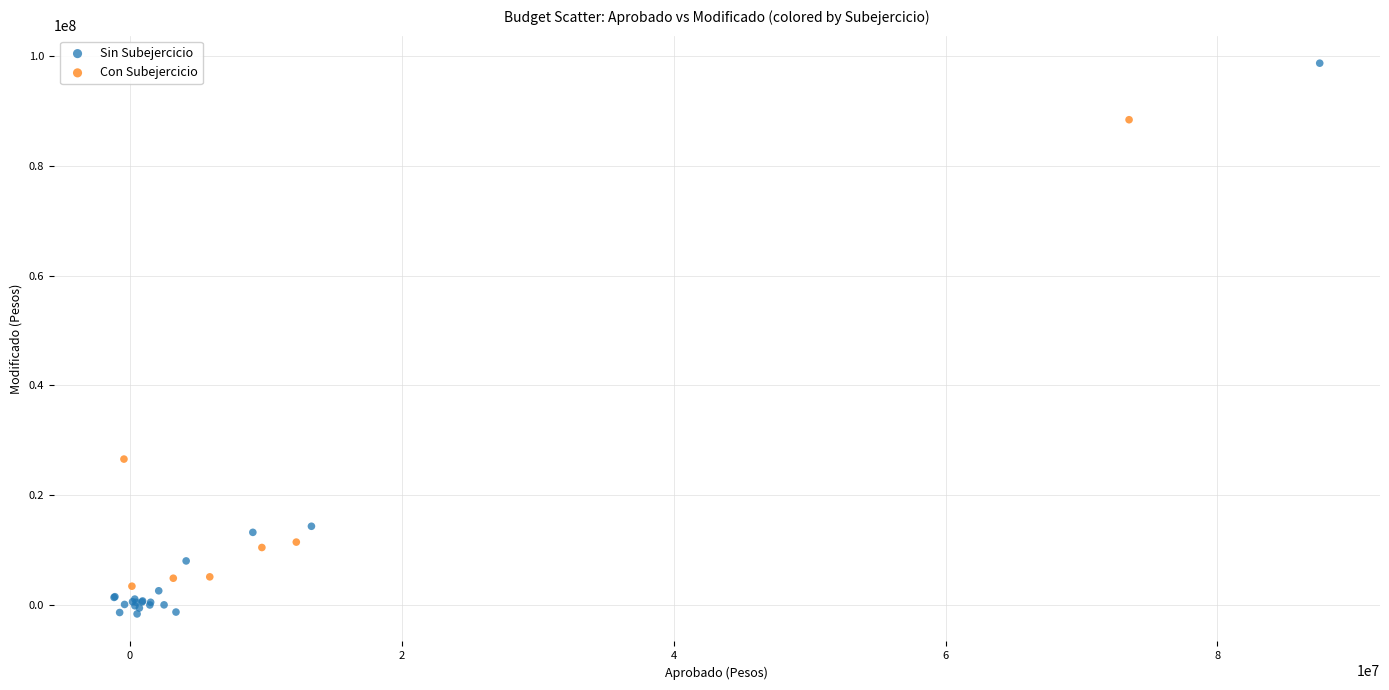

Which series has the widest spread of Y values?

Sin Subejercicio